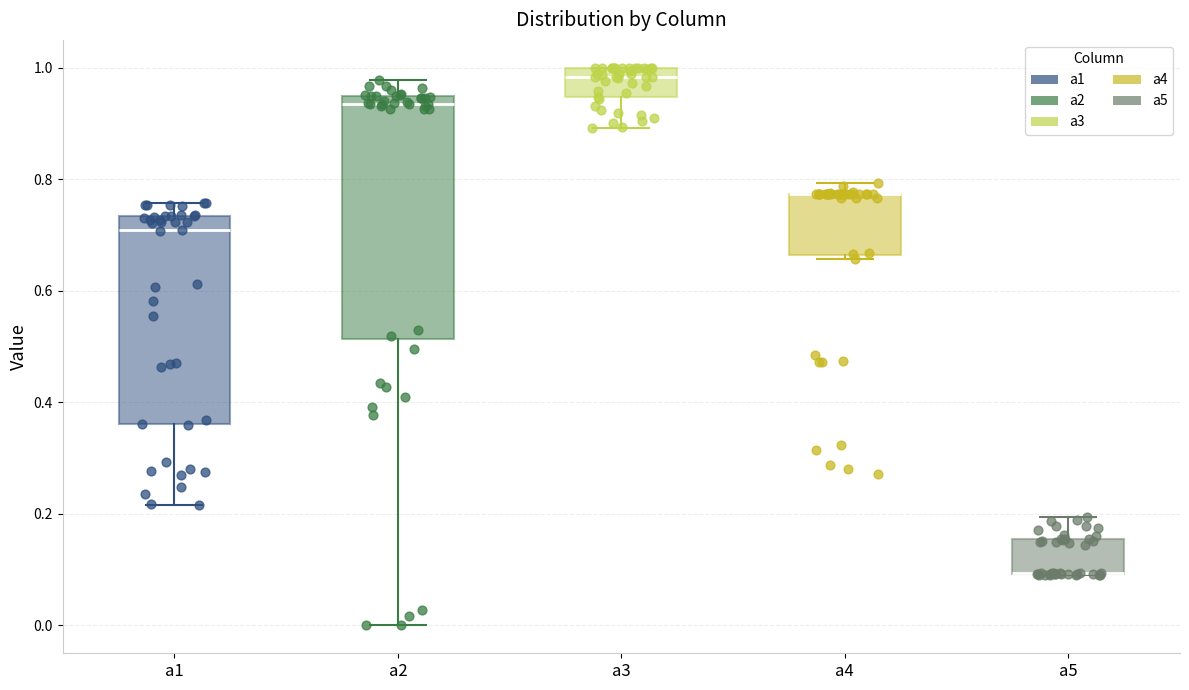

Reading left to right, transcribe this box plot: for each box, give where its median line is, the range the box spans, and where its two whiskers end, as read against the y-axis. The values are not printed on the chart, so give them approximately, as read against the axis.

a1: median 0.70, box 0.36 to 0.74, whiskers 0.22 to 0.76
a2: median 0.94 (just below the box's upper edge), box 0.52 to 0.94, whiskers 0.00 to 0.98
a3: median 0.98, box 0.94 to 1.00, whiskers 0.90 to 1.00
a4: median 0.78 (drawn on the box's upper edge), box 0.66 to 0.78, whiskers 0.66 (just below the box's lower edge) to 0.80
a5: median 0.10 (drawn on the box's lower edge), box 0.10 to 0.16, whiskers 0.08 to 0.20